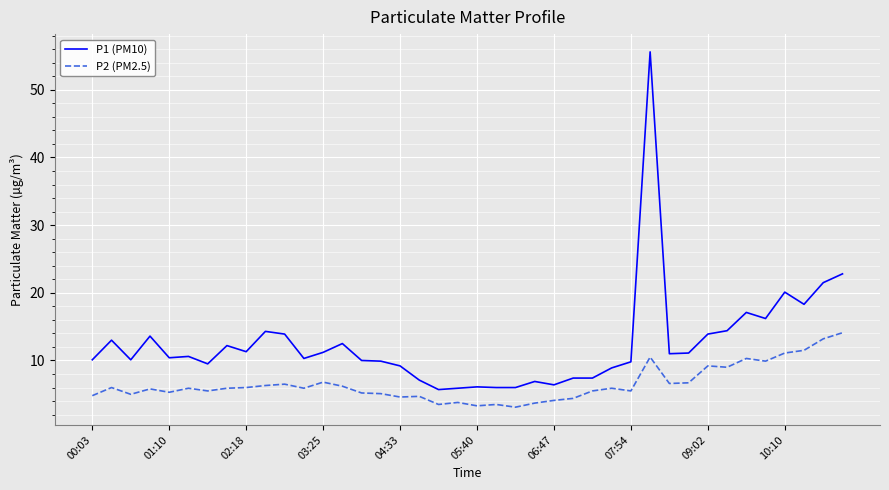

Which series has the largest total across all categories?

P1 (PM10)